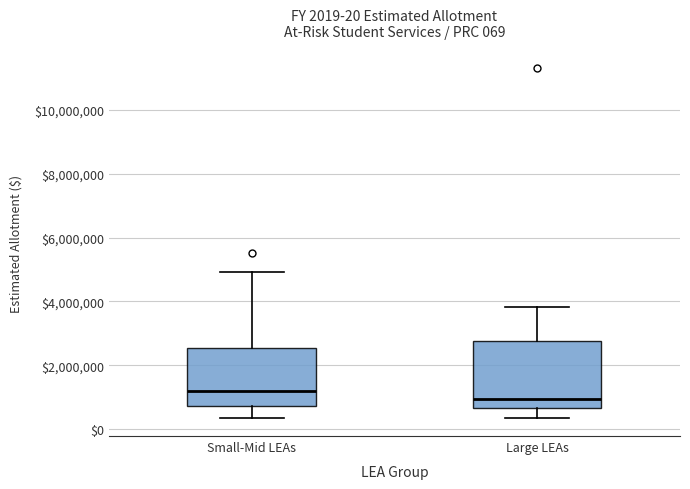

Comparing the boxes themselves (not the whiskers), which one is the tallest?

Large LEAs